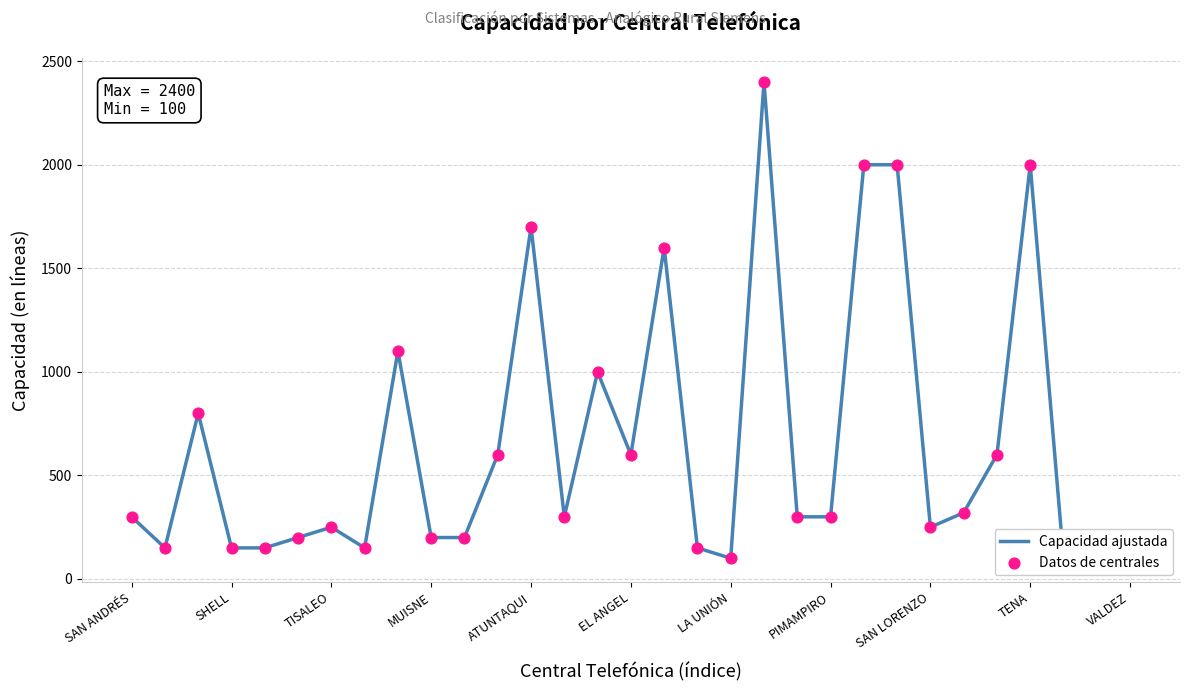

Which series contains the highest Y value?

Capacidad ajustada